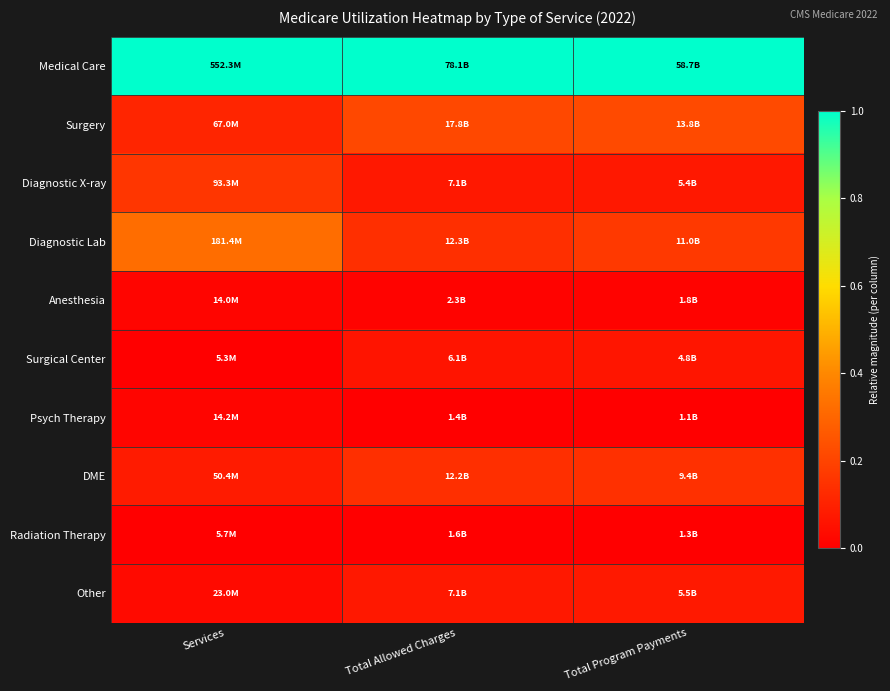

Rank the series by their maximum value, from highest to lowest.

Medical Care, Diagnostic Lab, Surgery, Diagnostic X-ray, DME, Other, Surgical Center, Psych Therapy, Anesthesia, Radiation Therapy